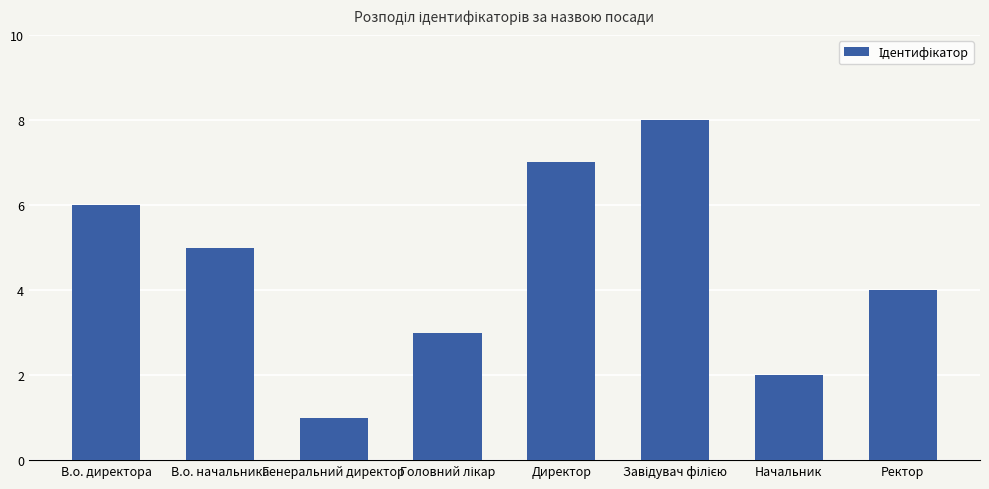

What is the difference between the maximum and minimum values?

7